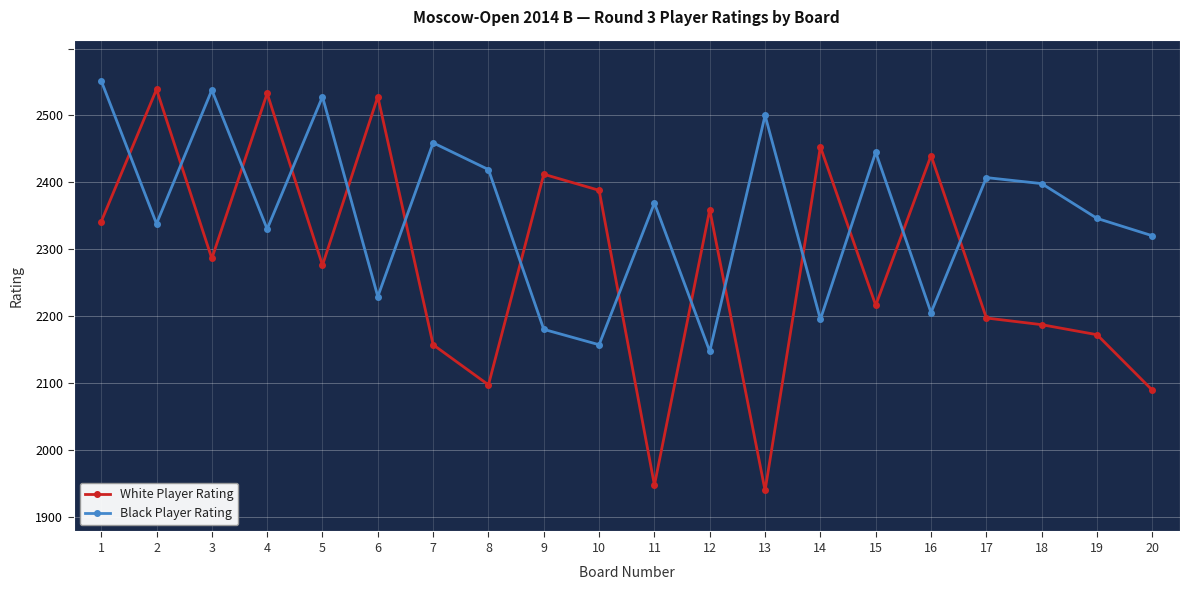

Is it true that White Player Rating equals 596 at 19?

False